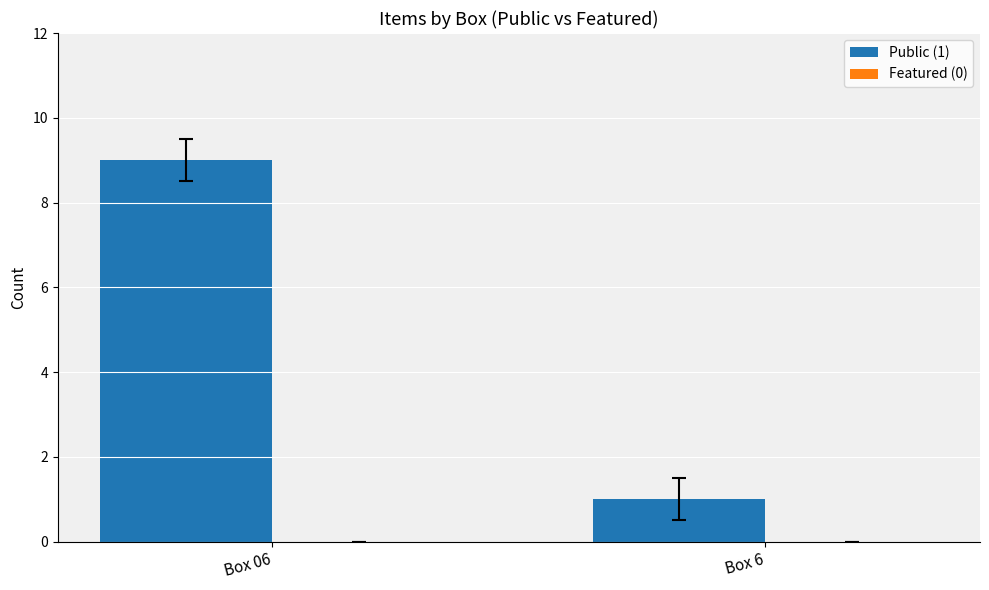

The chart shows a value of 9 at Box 06. True or false?

True